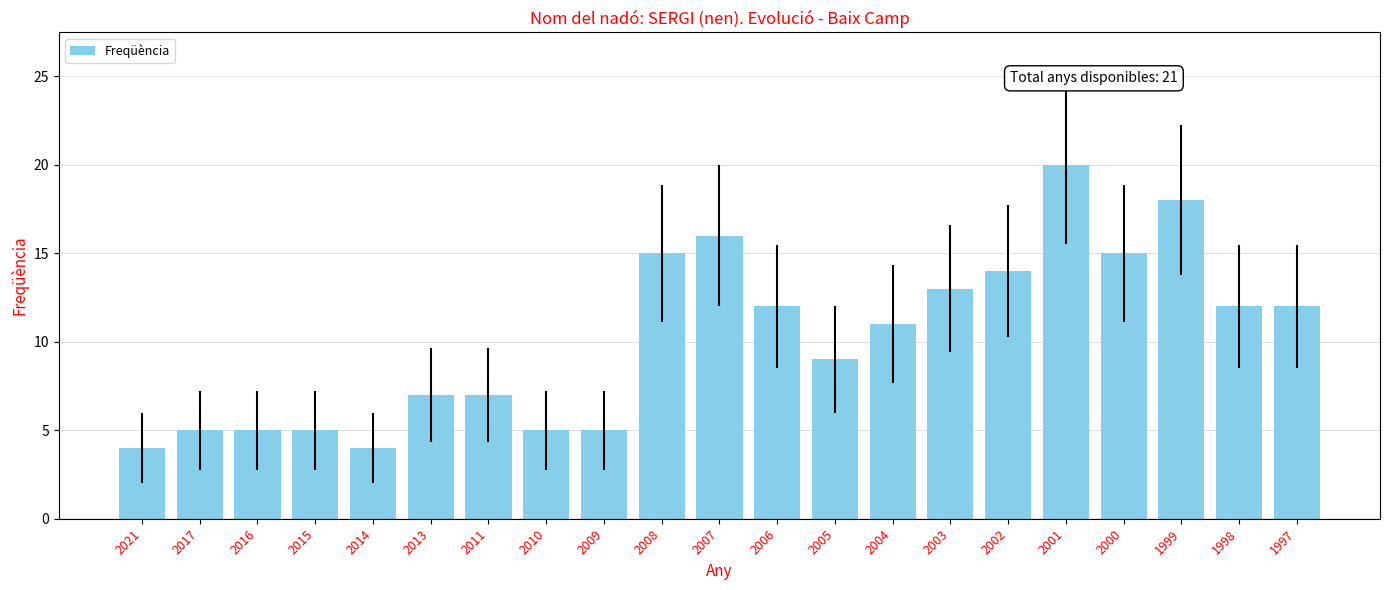

What is the difference between the maximum and second lowest values?

16